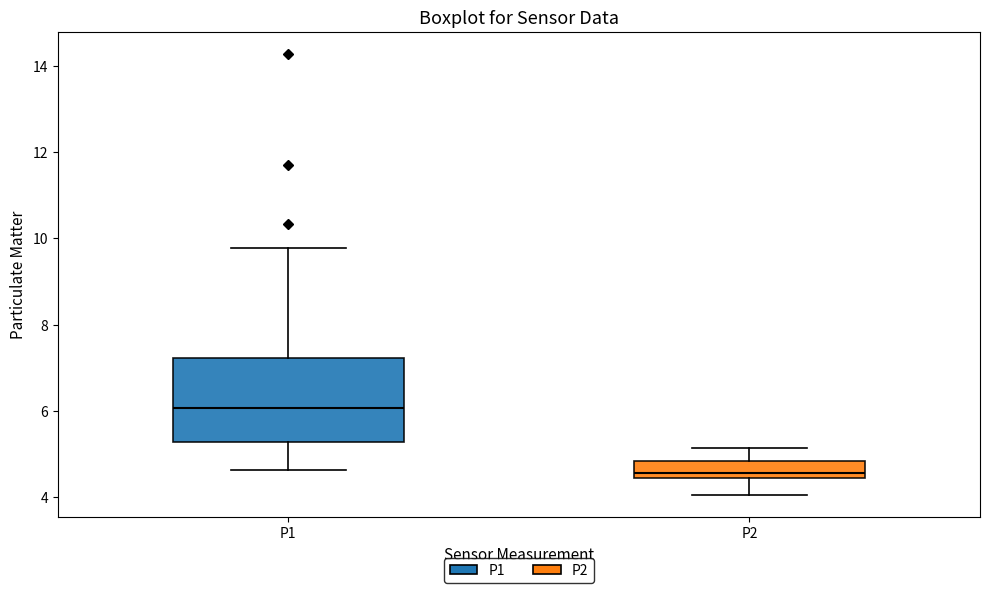

Which box is the tallest, from its lower edge to its upper edge?

P1